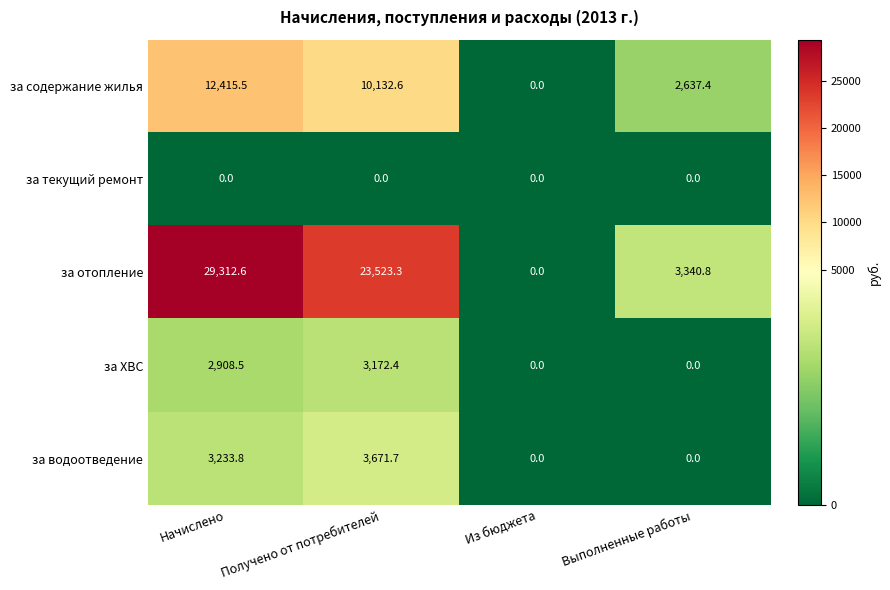

Rank the series by their maximum value, from lowest to highest.

за текущий ремонт, за ХВС, за водоотведение, за содержание жилья, за отопление